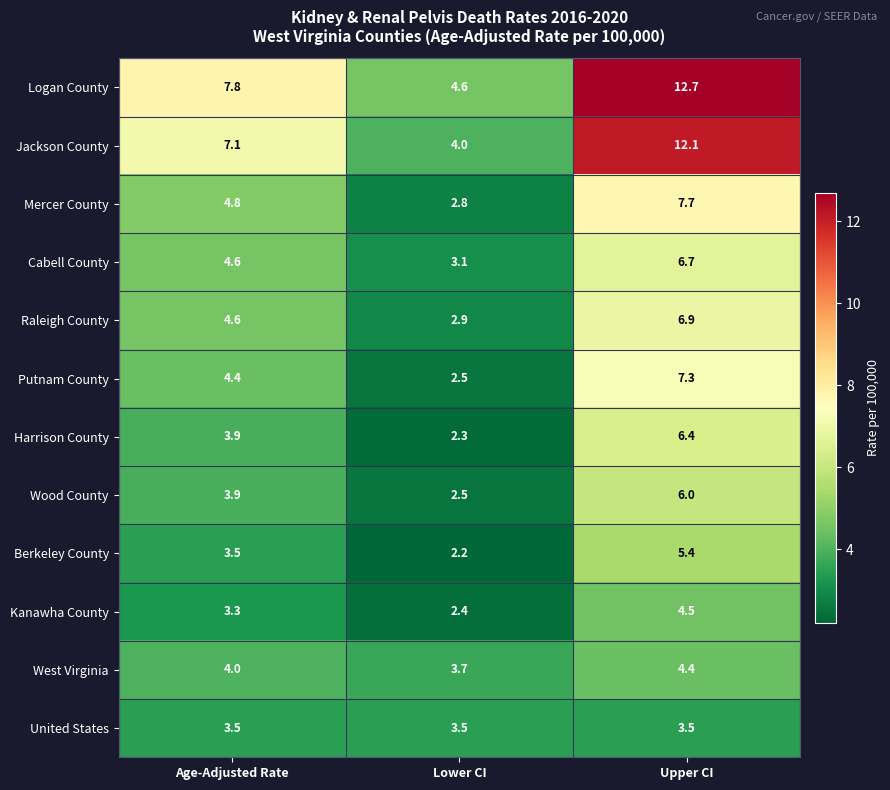

What is the sum of the Logan County values at Lower CI and Upper CI?

17.3